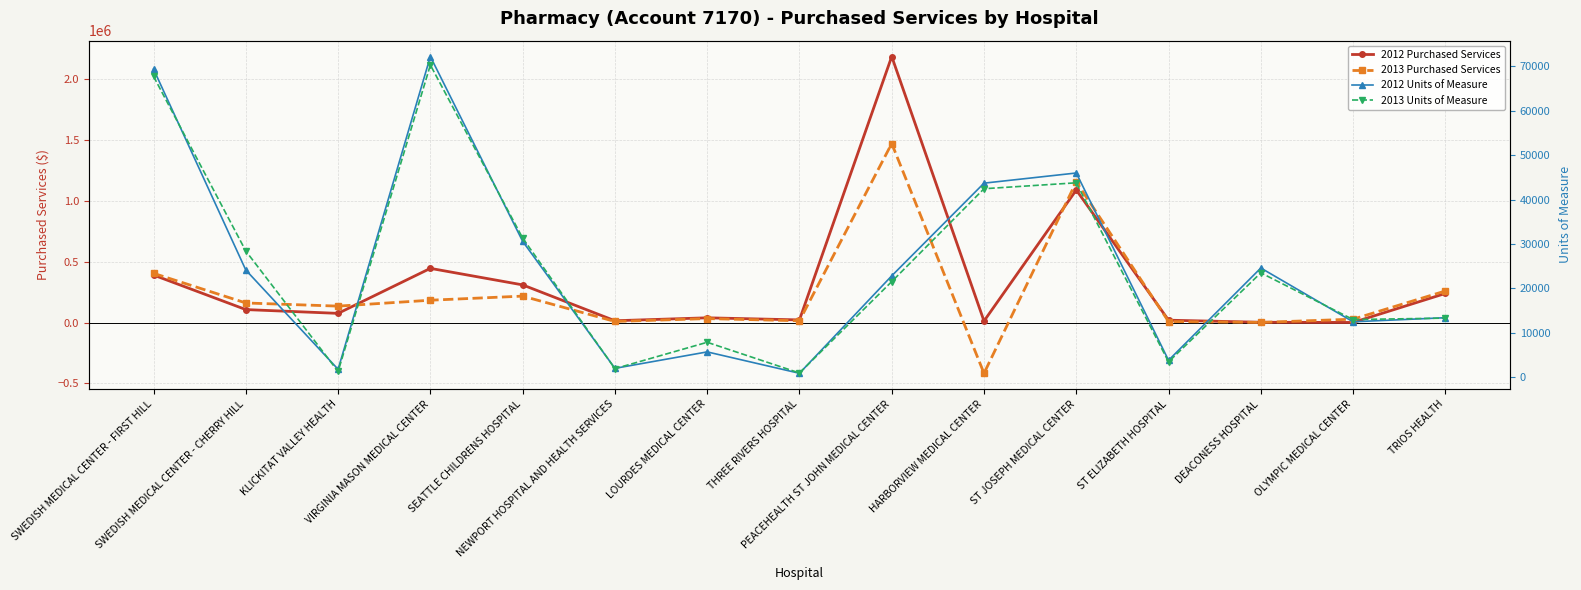

Reading left to right, list all the values displayed in this chart.

2012 Purchased Services: 389787	106361	75273	444557	308971	14767	38827	21606	2182911	12339	1087620	19298	2272	681	238752
2013 Purchased Services: 403886	160599	134701	183211	216828	8777	32404	14528	1468984	-416464	1154439	8300	1082	27597	259079
2012 Units of Measure: 69385	24129	1777	72231	30610	1991	5695	875	22828	43704	45992	3807	24589	12477	13397
2013 Units of Measure: 67759	28415	1281	70317	31340	1924	7861	943	21531	42448	43782	3457	23505	12980	13307